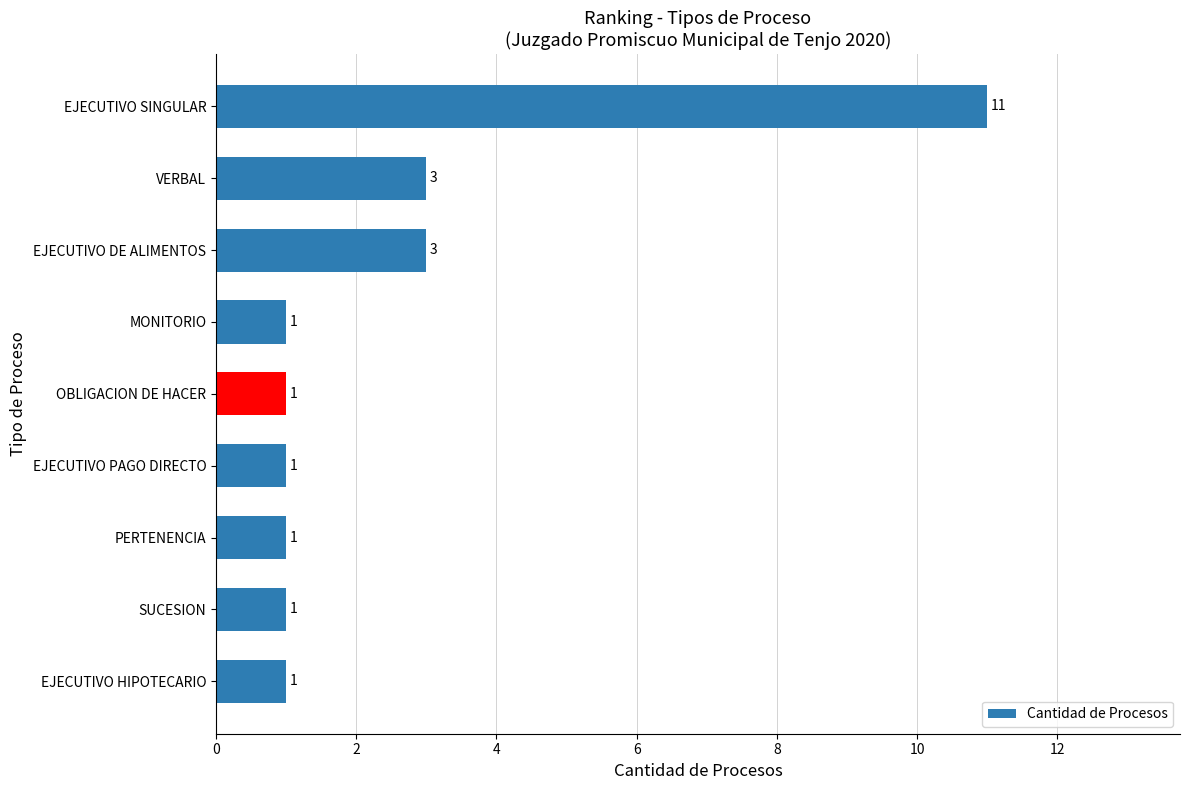

Which category has the highest value across all series?

EJECUTIVO SINGULAR